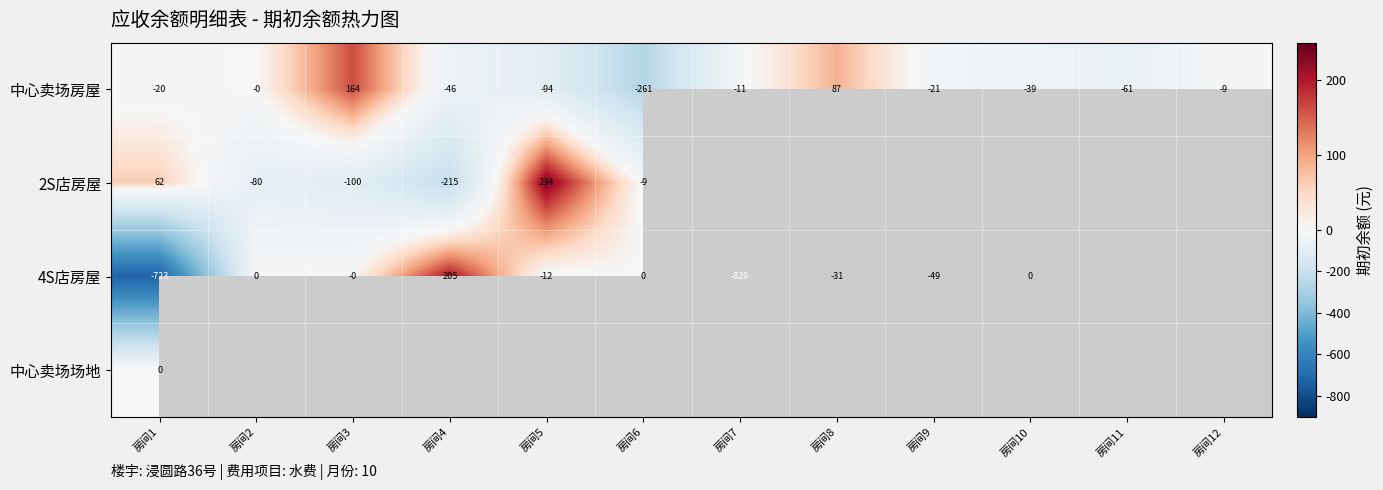

Rank the series at 房间6 from lowest to highest value.

中心卖场房屋, 2S店房屋, 4S店房屋, 中心卖场场地